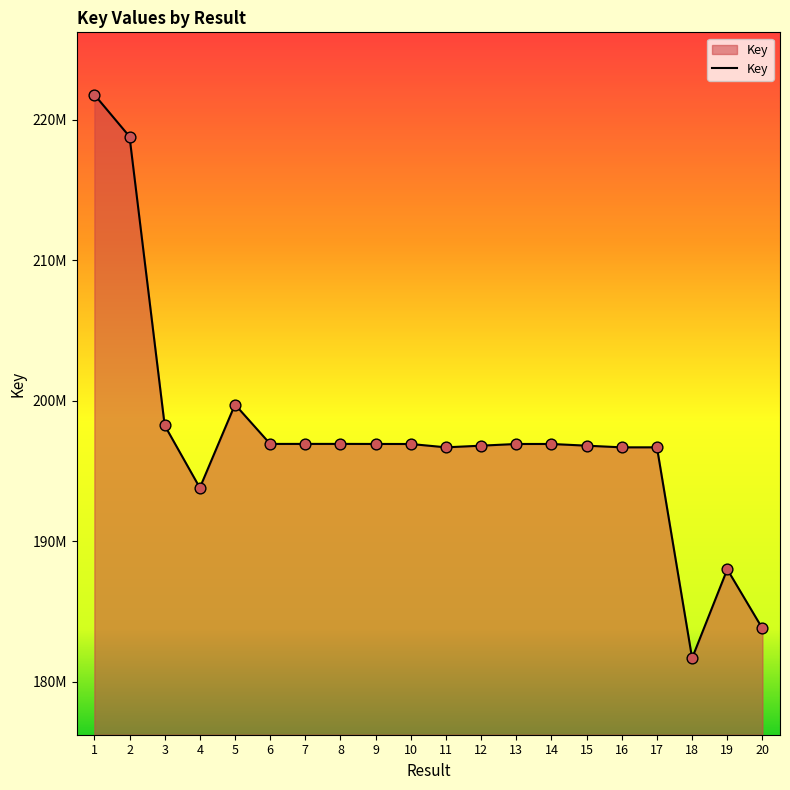

Approximately how many times larger is the value at 11 compared to 3?

1.0